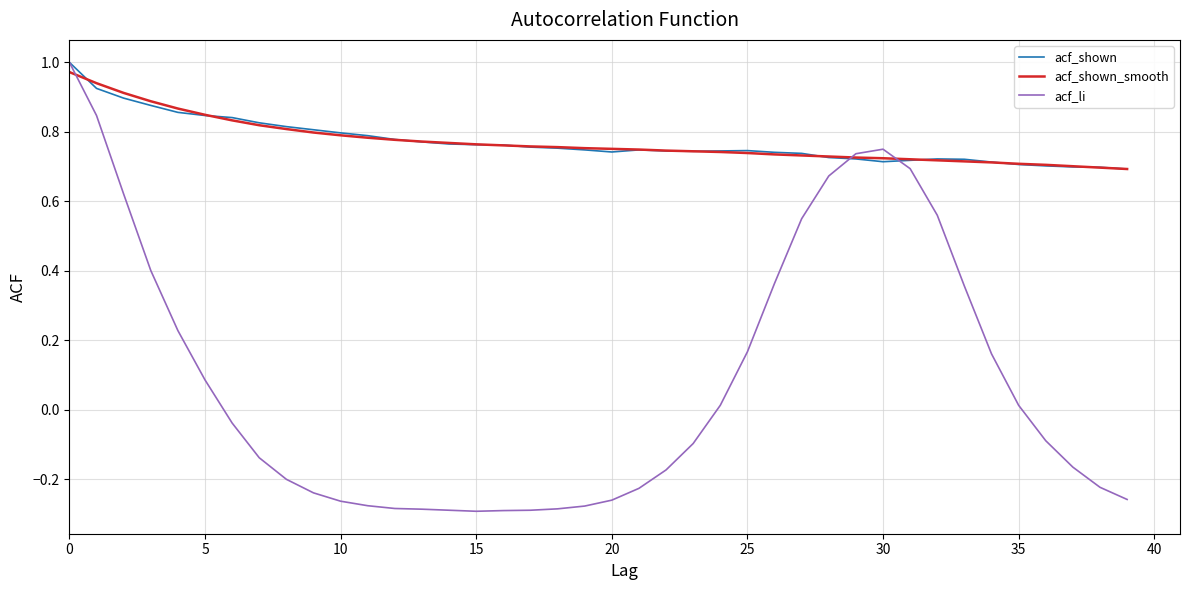

How many negative values does the acf_li series have?

22